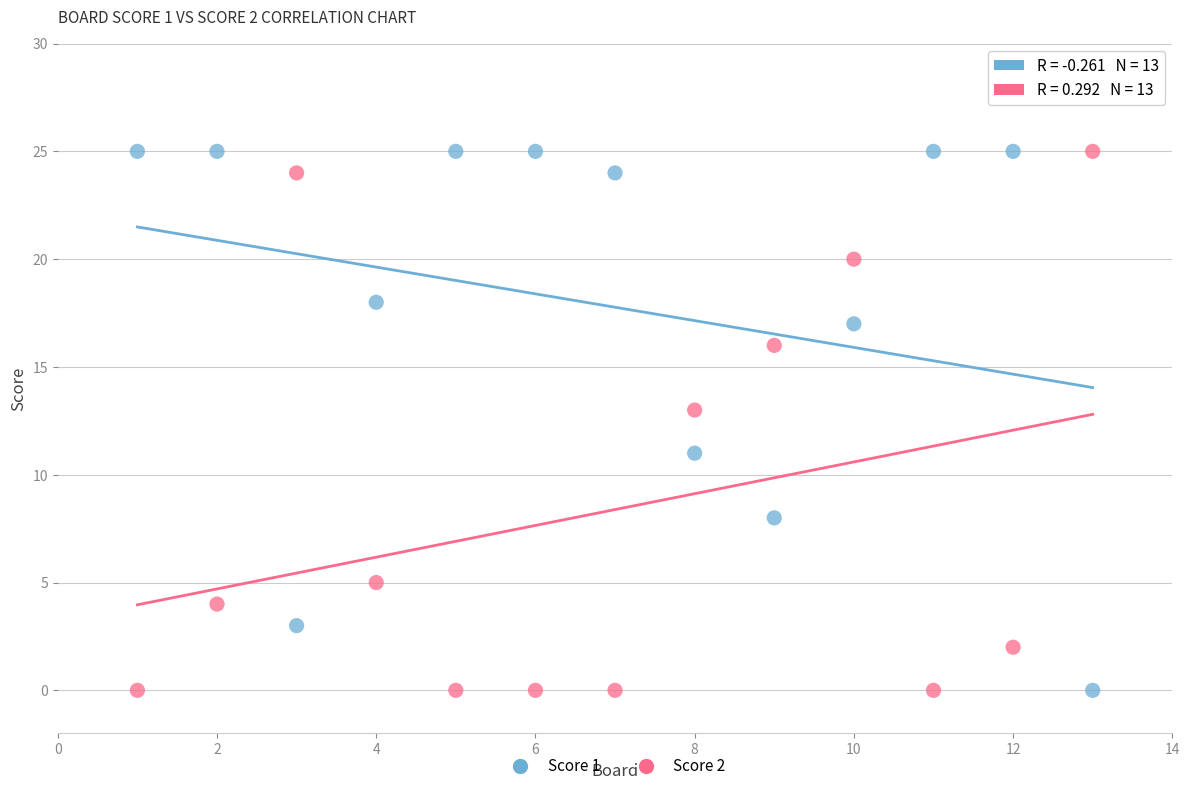

What is the X range (max minus min) for the scatter plot?

12